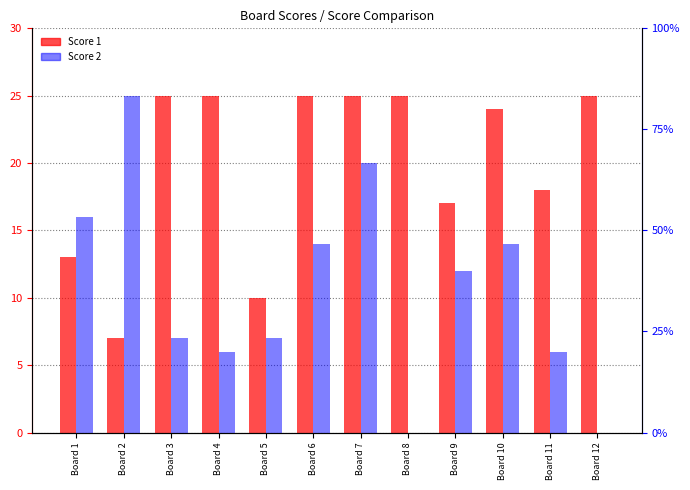

Rank the series by their average value, from highest to lowest.

Score 1, Score 2